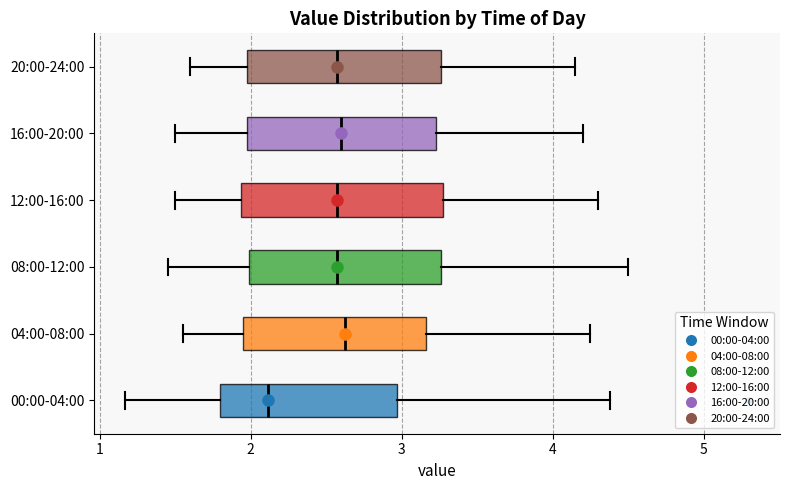

Where does the left whisker of the box for 20:00-24:00 end on the x-axis? The values are not printed on the chart, so give them approximately, as read against the axis.

1.6